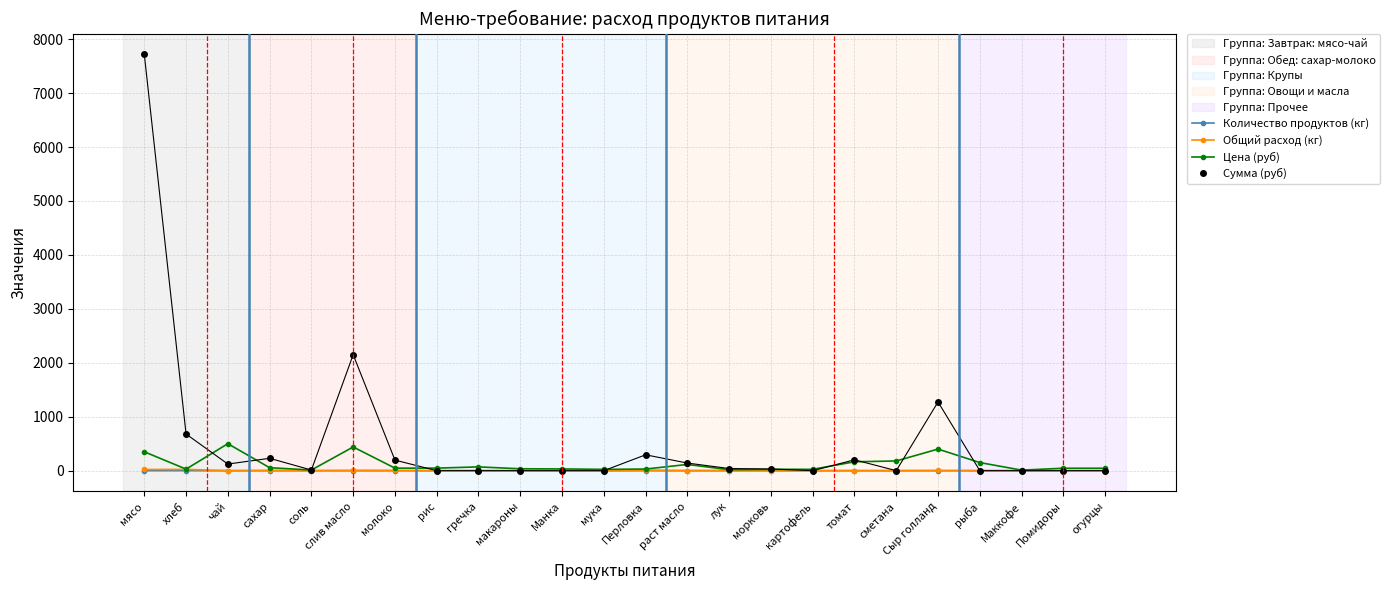

What is the label of the 5th point from the left?

соль